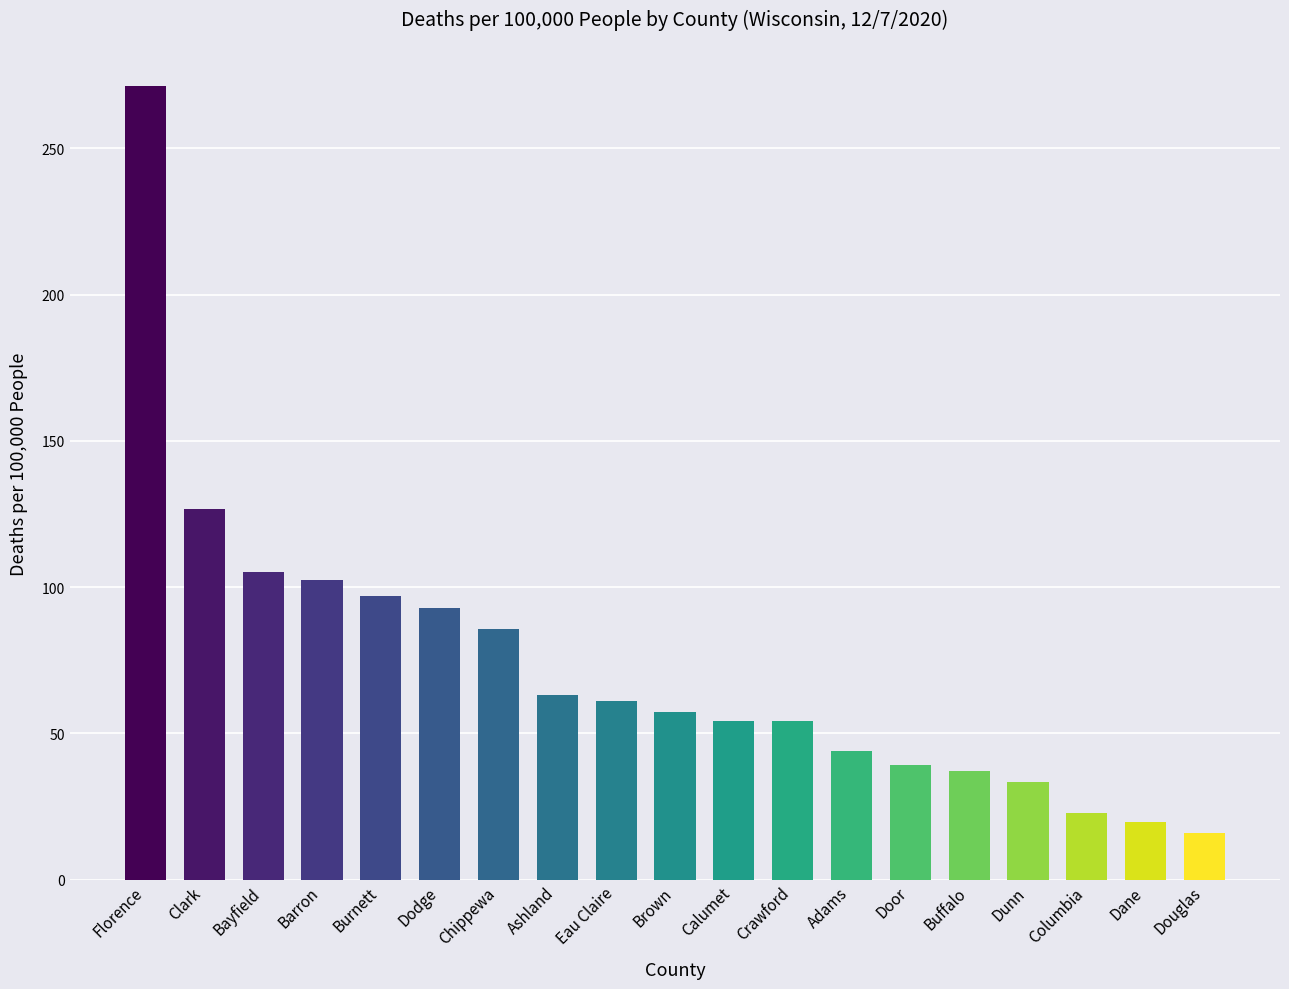

Are the bars horizontal?

No